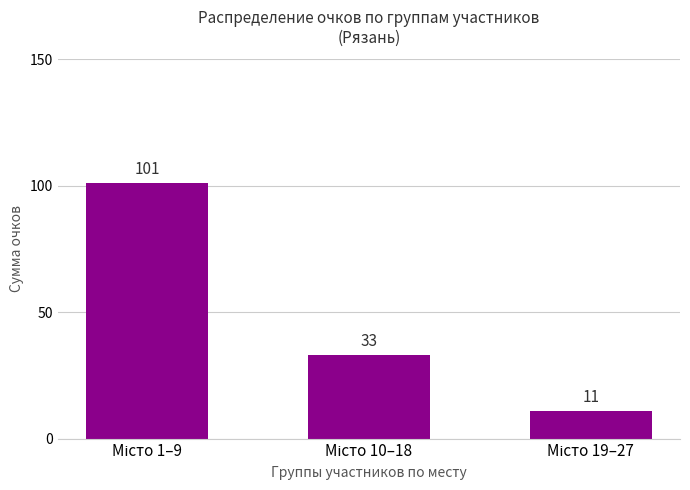

What is the greatest value displayed?

101